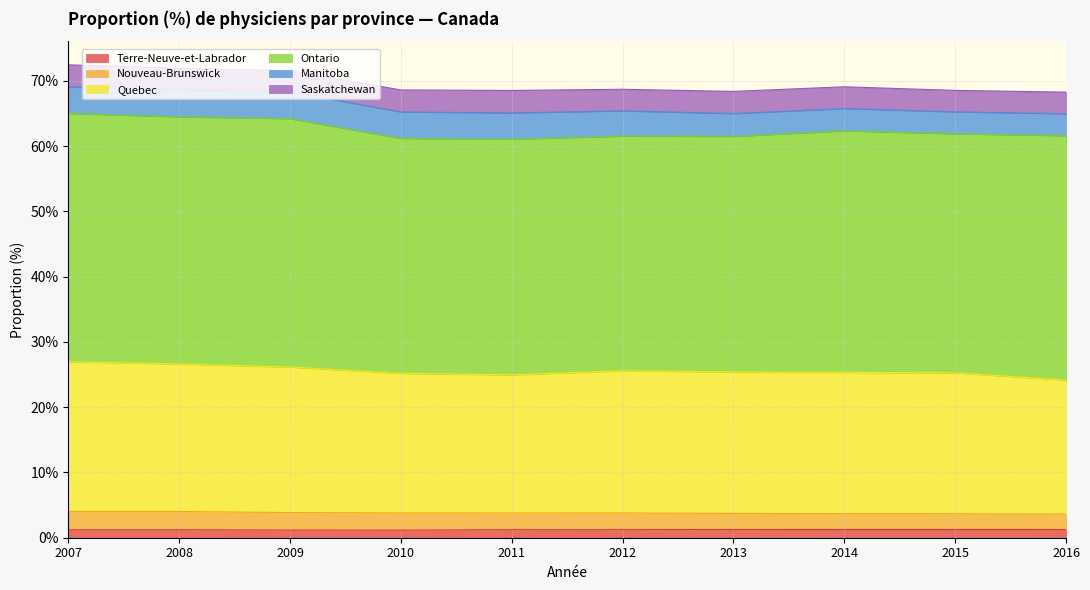

At how many categories does at least one series exceed 18?

10